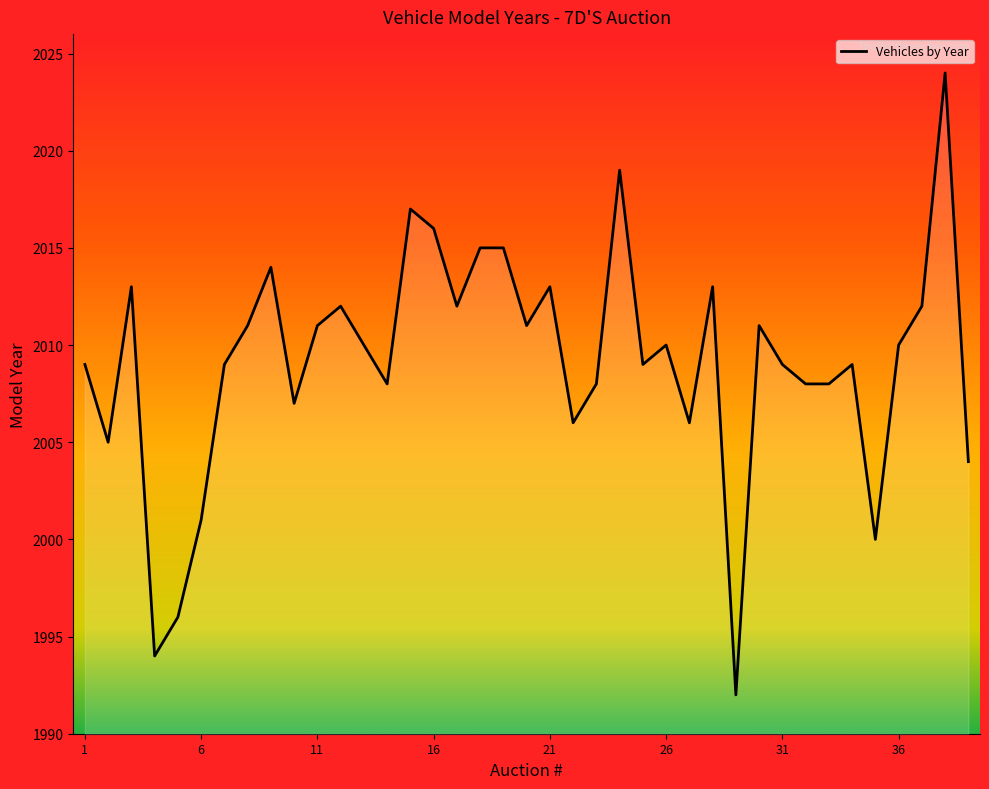

How many lines are shown in the chart?

1